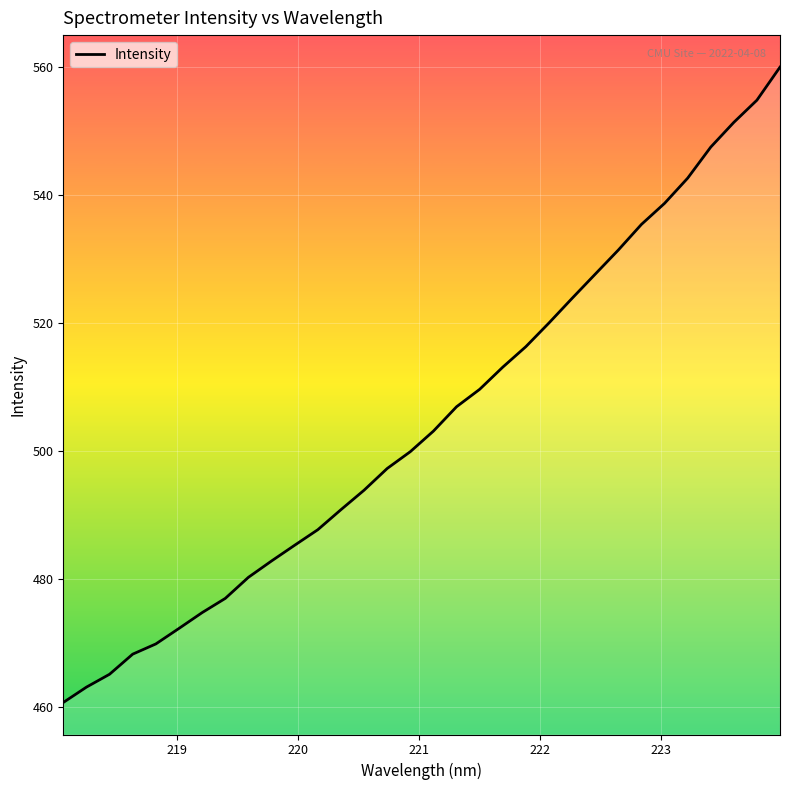

What is the greatest value displayed?

560.0